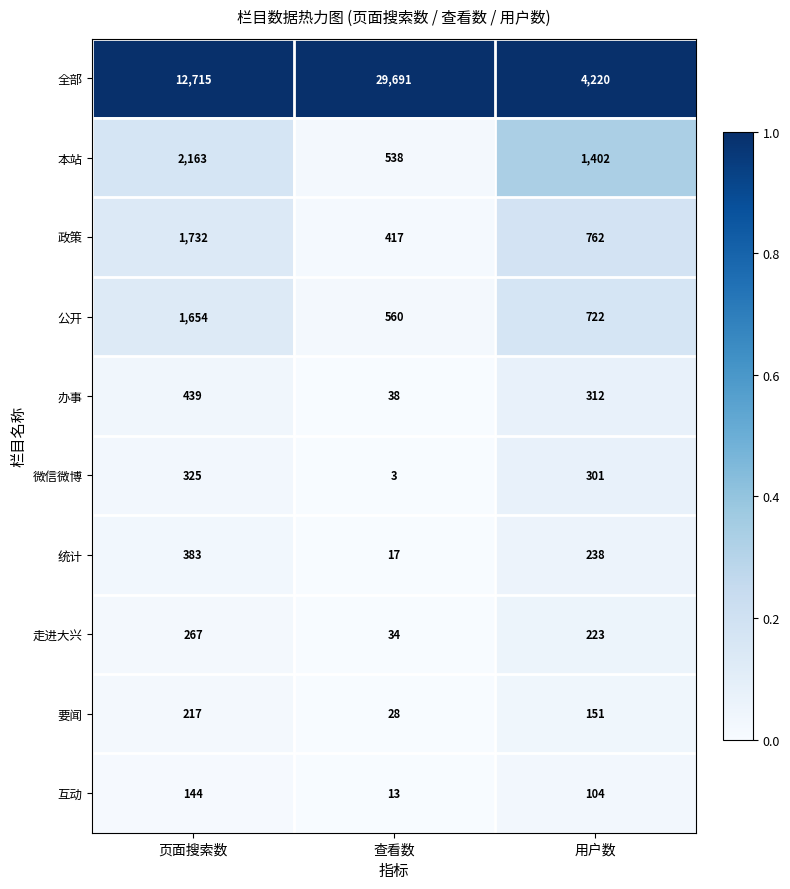

Which series has the widest spread of values?

全部